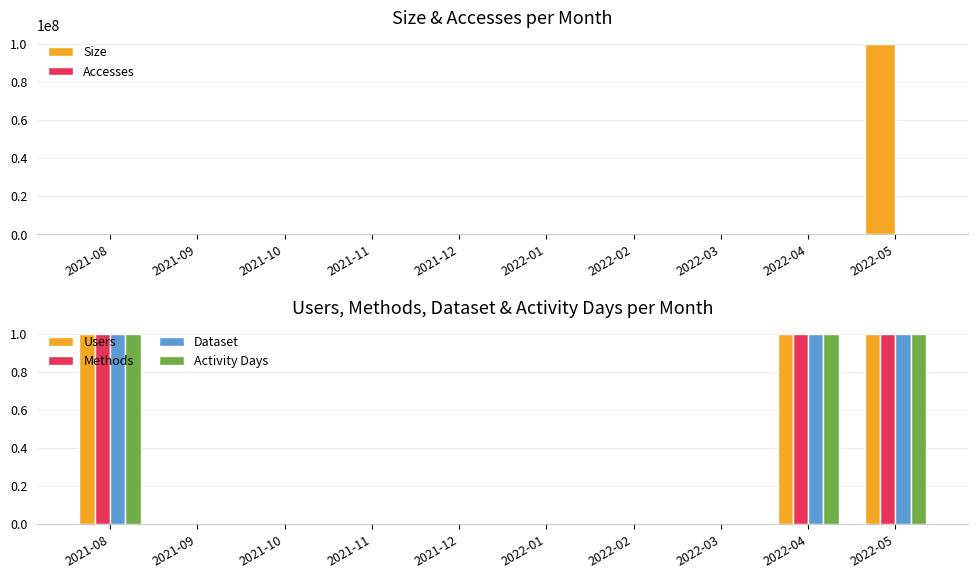

Which series has the largest range (max minus min)?

Size